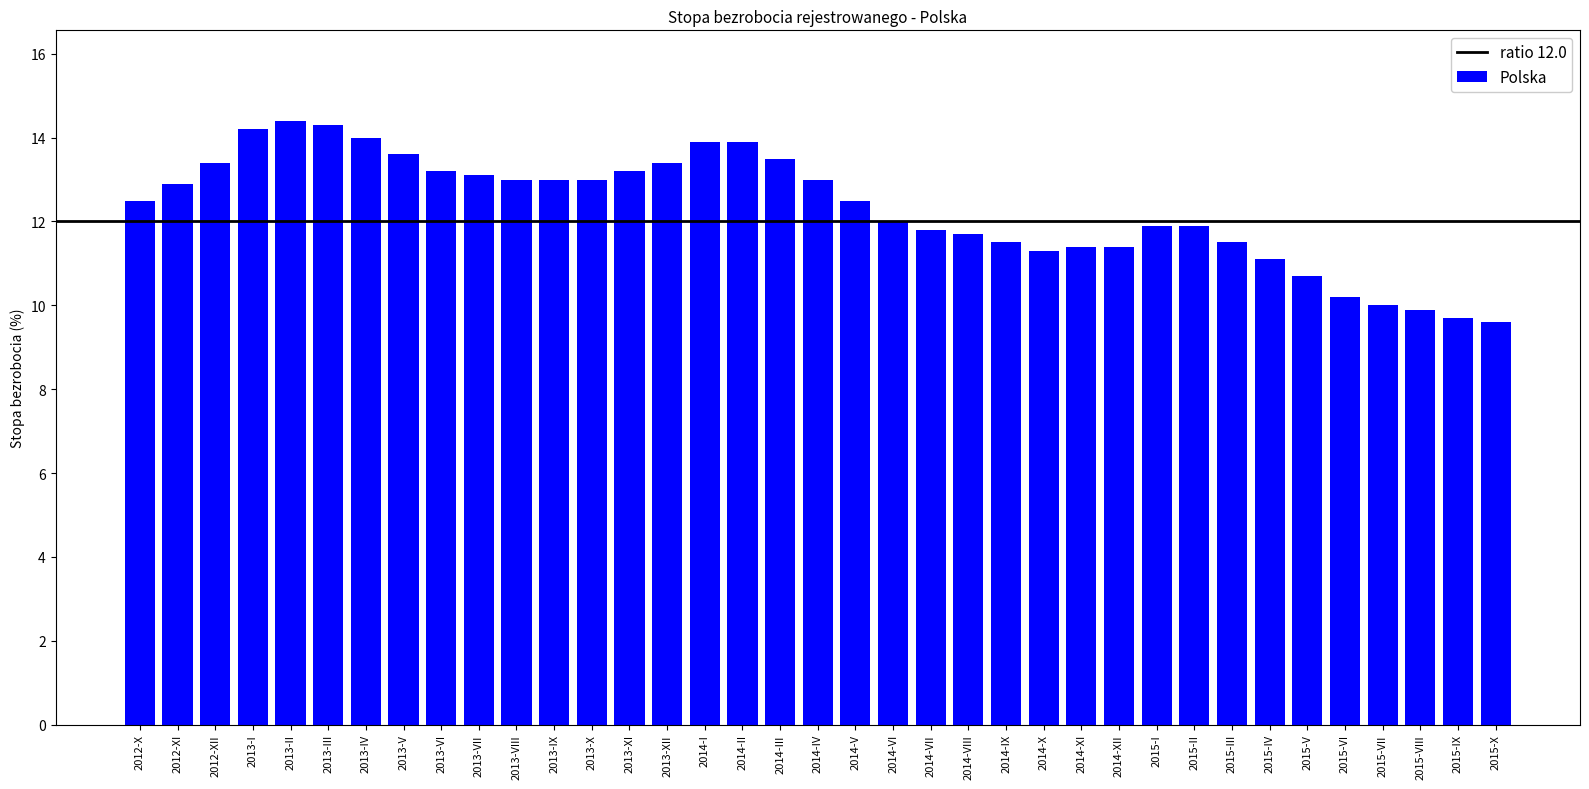

What is the smallest value displayed?

9.6